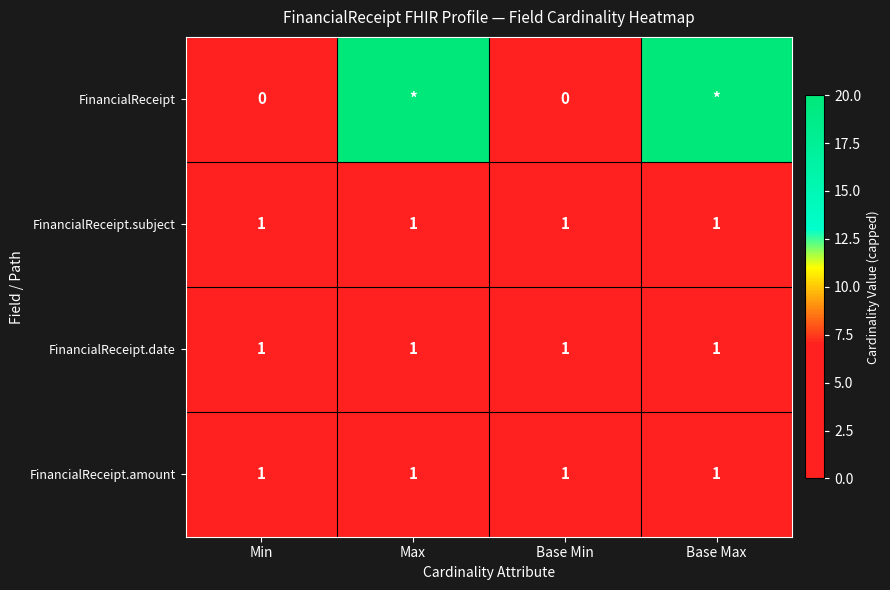

Is the value of FinancialReceipt.amount at Max greater than the value of FinancialReceipt at Min?

Yes